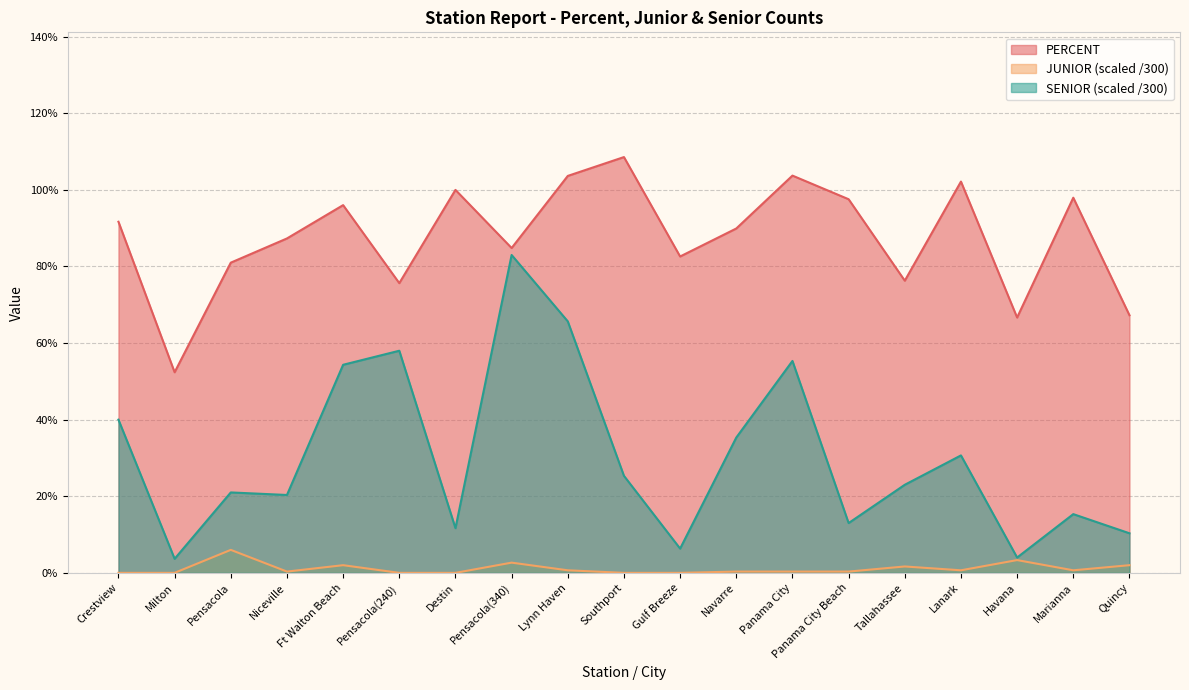

What position from the left is Panama City?

13